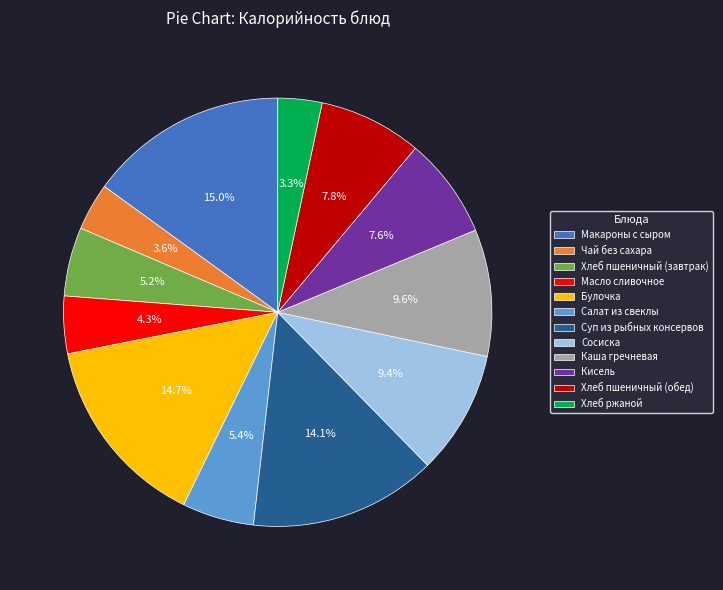

Do Кисель and Хлеб пшеничный (обед) together represent more than half of the pie?

No